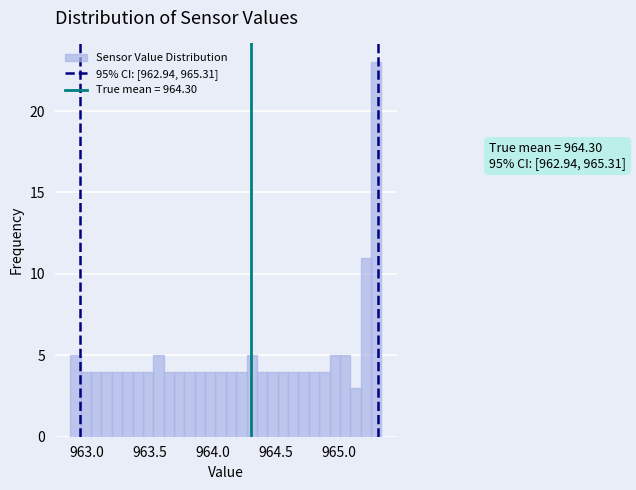

Read against the x-axis, roughly where is the centre of the tallest bar?

965.30